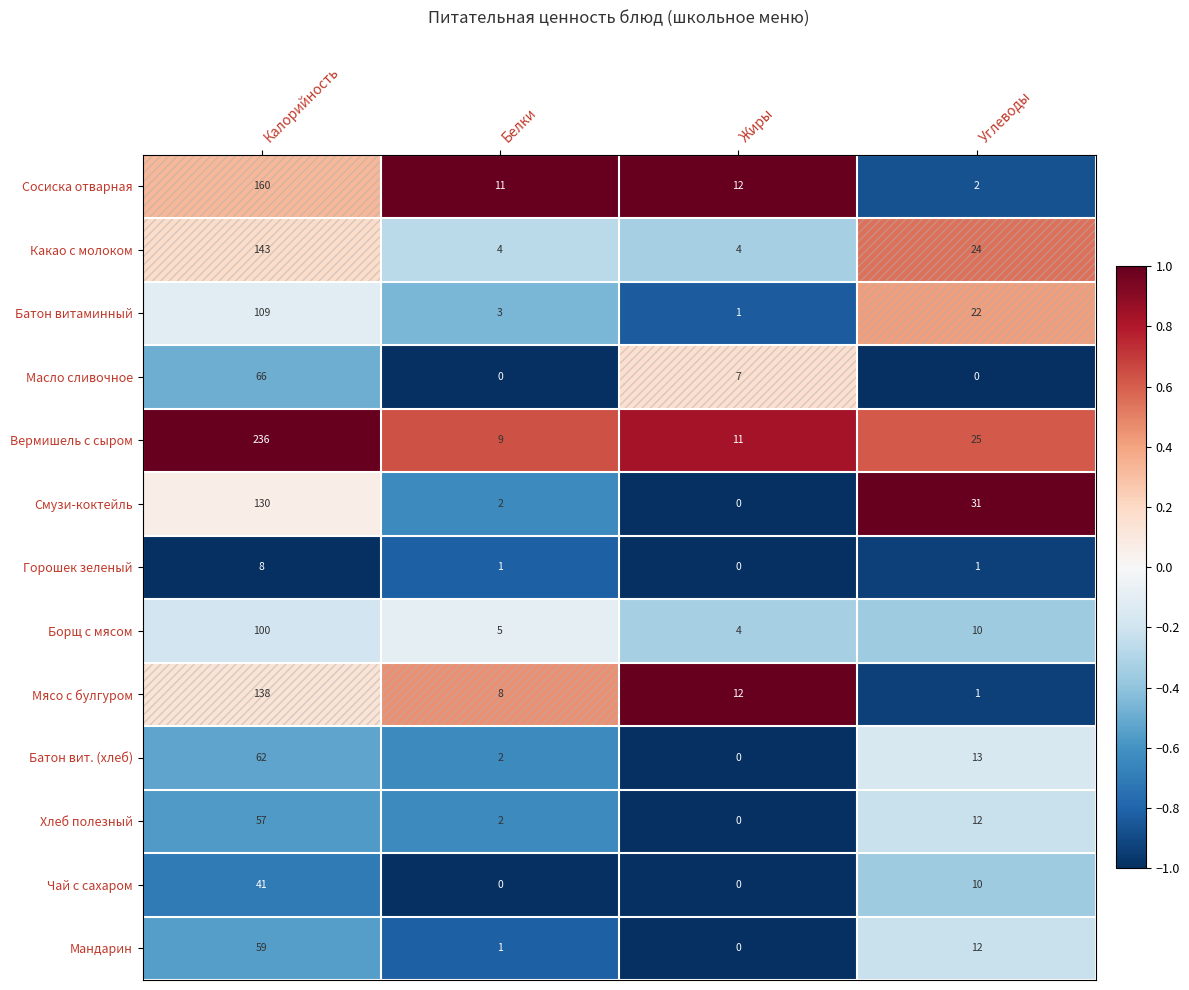

Rank the series by their maximum value, from lowest to highest.

Горошек зеленый, Чай с сахаром, Хлеб полезный, Мандарин, Батон вит. (хлеб), Масло сливочное, Борщ с мясом, Батон витаминный, Смузи-коктейль, Мясо с булгуром, Какао с молоком, Сосиска отварная, Вермишель с сыром